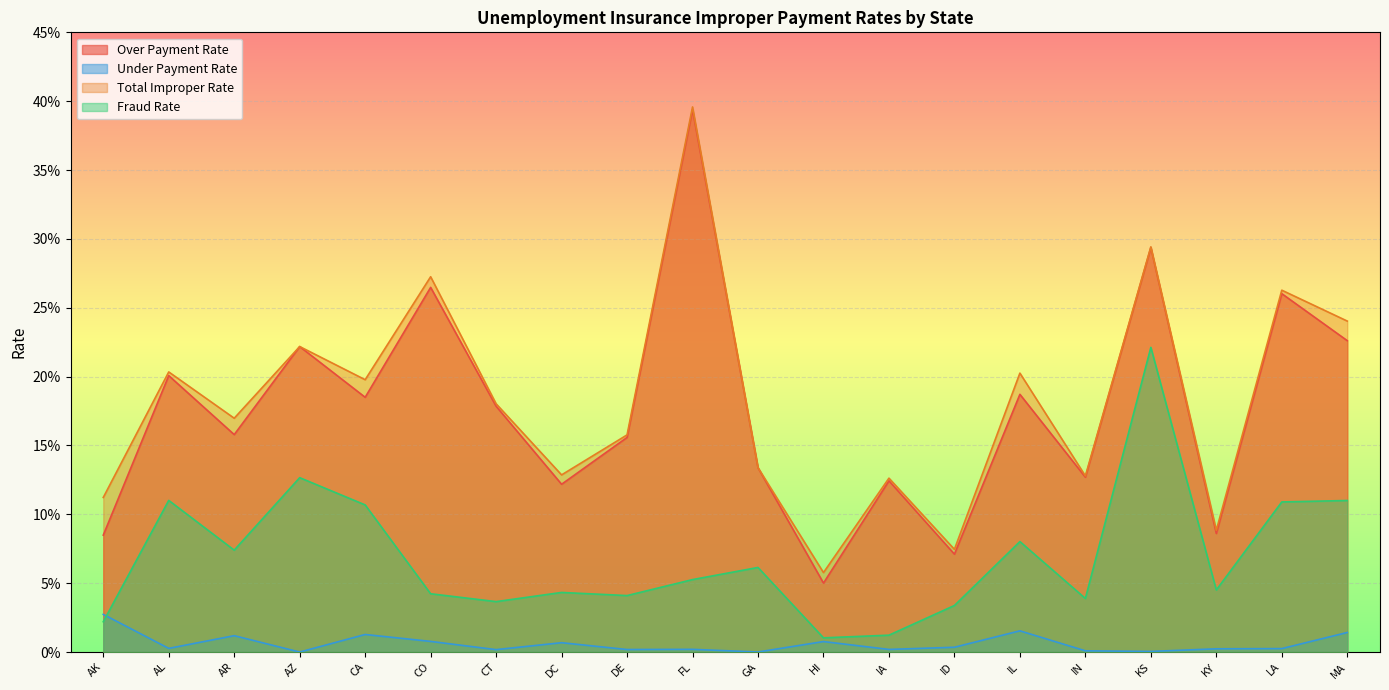

Rank the series at FL from lowest to highest value.

Under Payment Rate, Fraud Rate, Over Payment Rate, Total Improper Rate